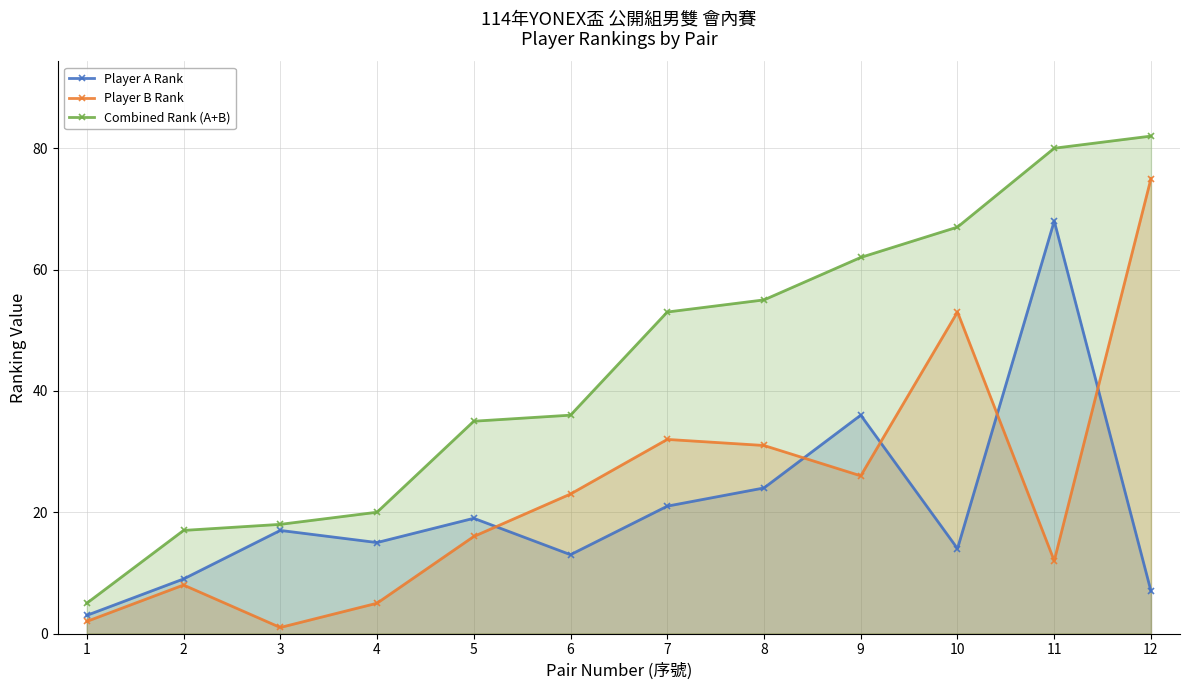

The Player B Rank series shows 23 at 6. True or false?

True